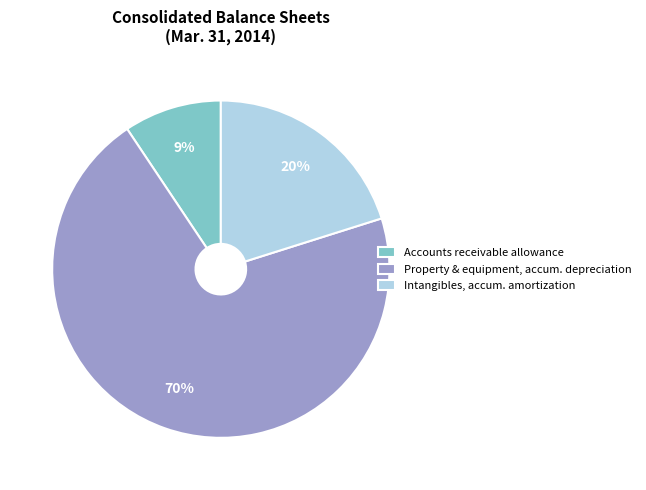

To the nearest percent, what is the average slice percentage?

33%